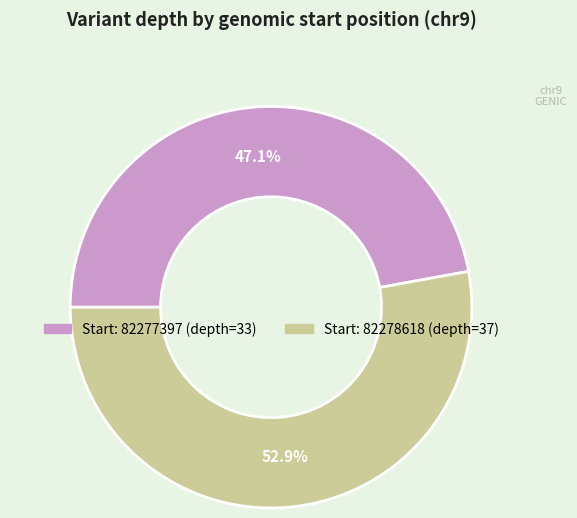

Does any single category account for the majority?

Yes